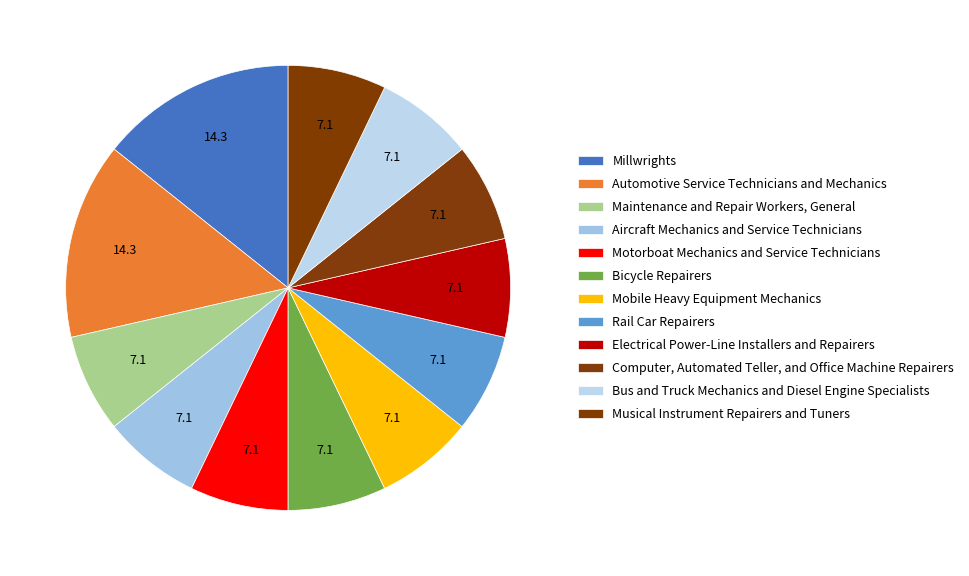

How many segments does this pie chart have?

12